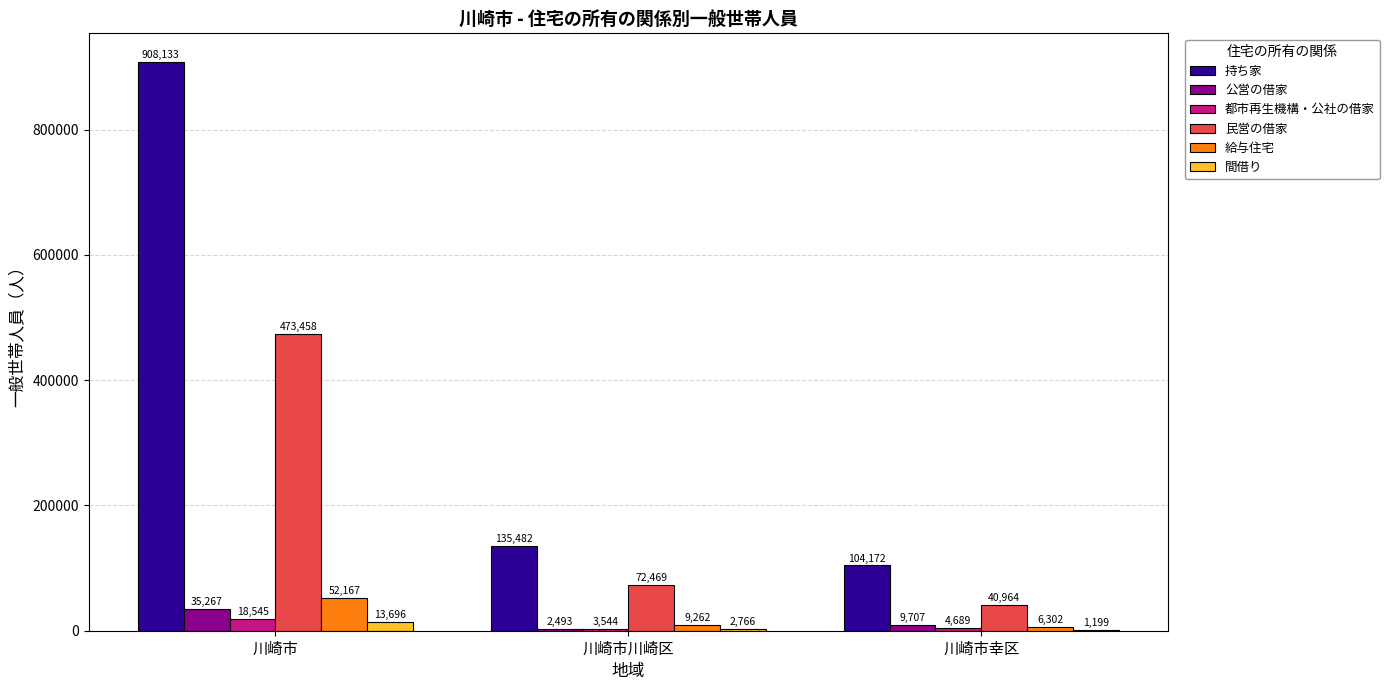

What is the maximum value for 都市再生機構・公社の借家?

18545